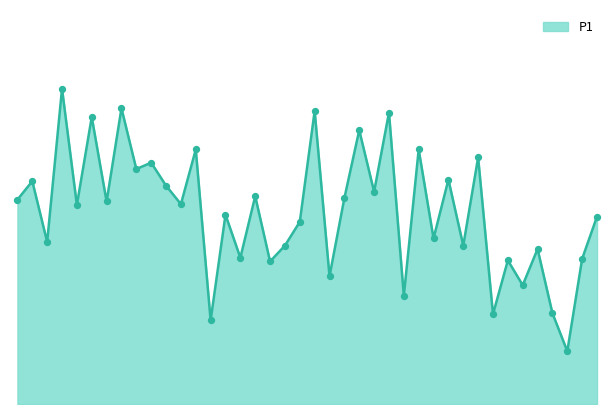

Is this an area chart (filled region under the line)?

Yes